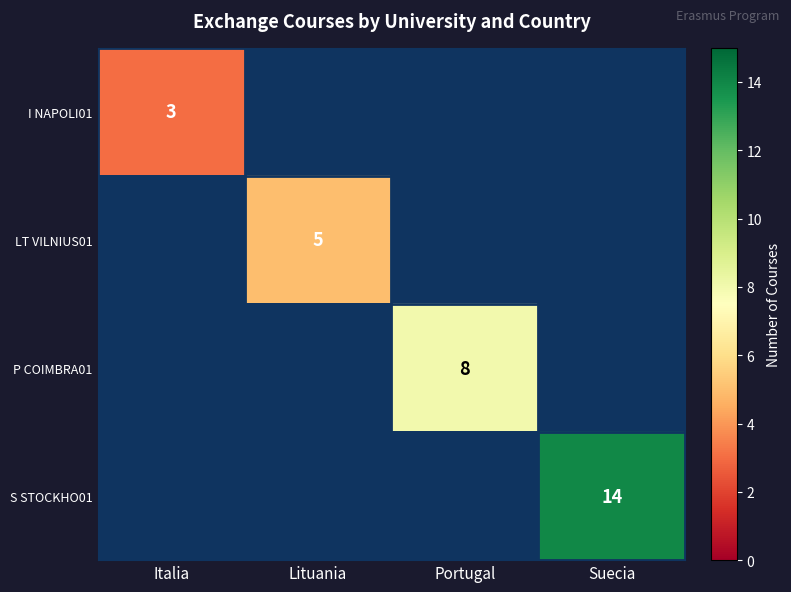

How many values in LT VILNIUS01 are above zero?

1